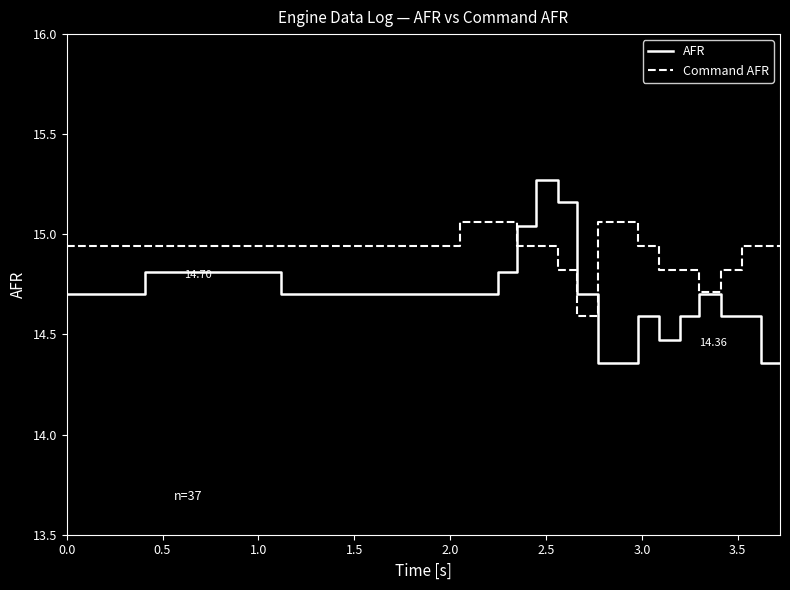

What are all the series names shown in the legend?

AFR, Command AFR